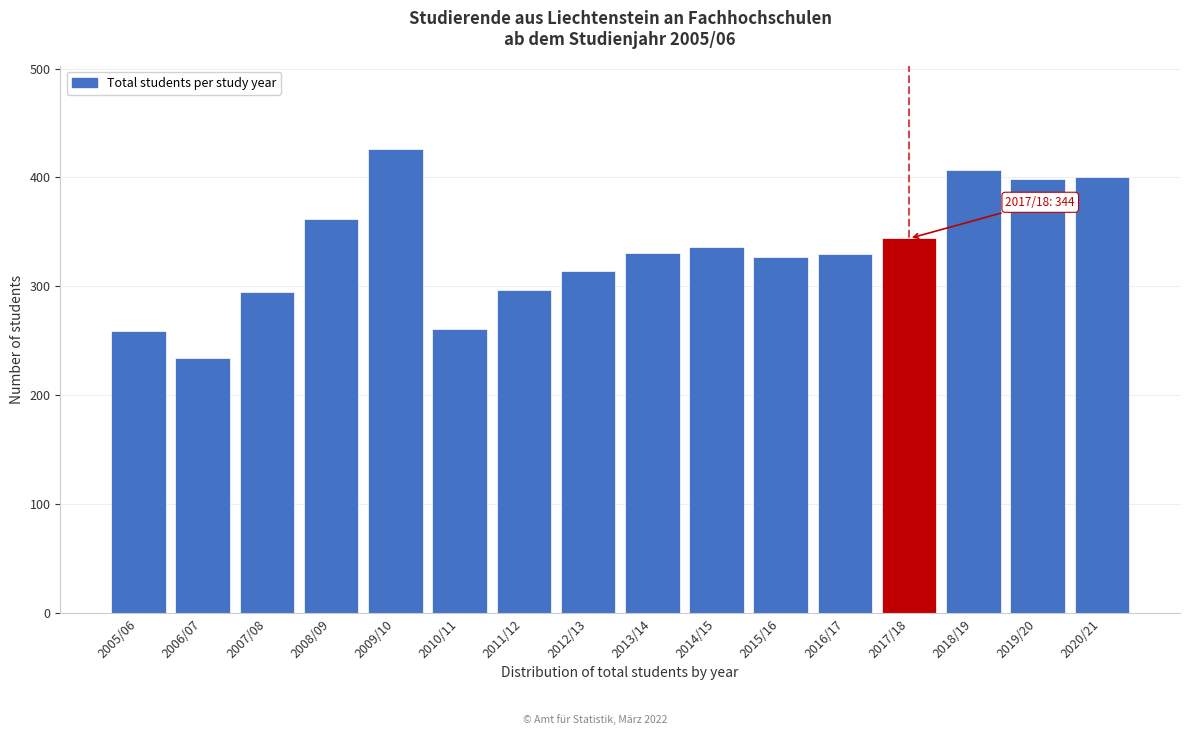

What is the value of the 1st bar from the left?

259